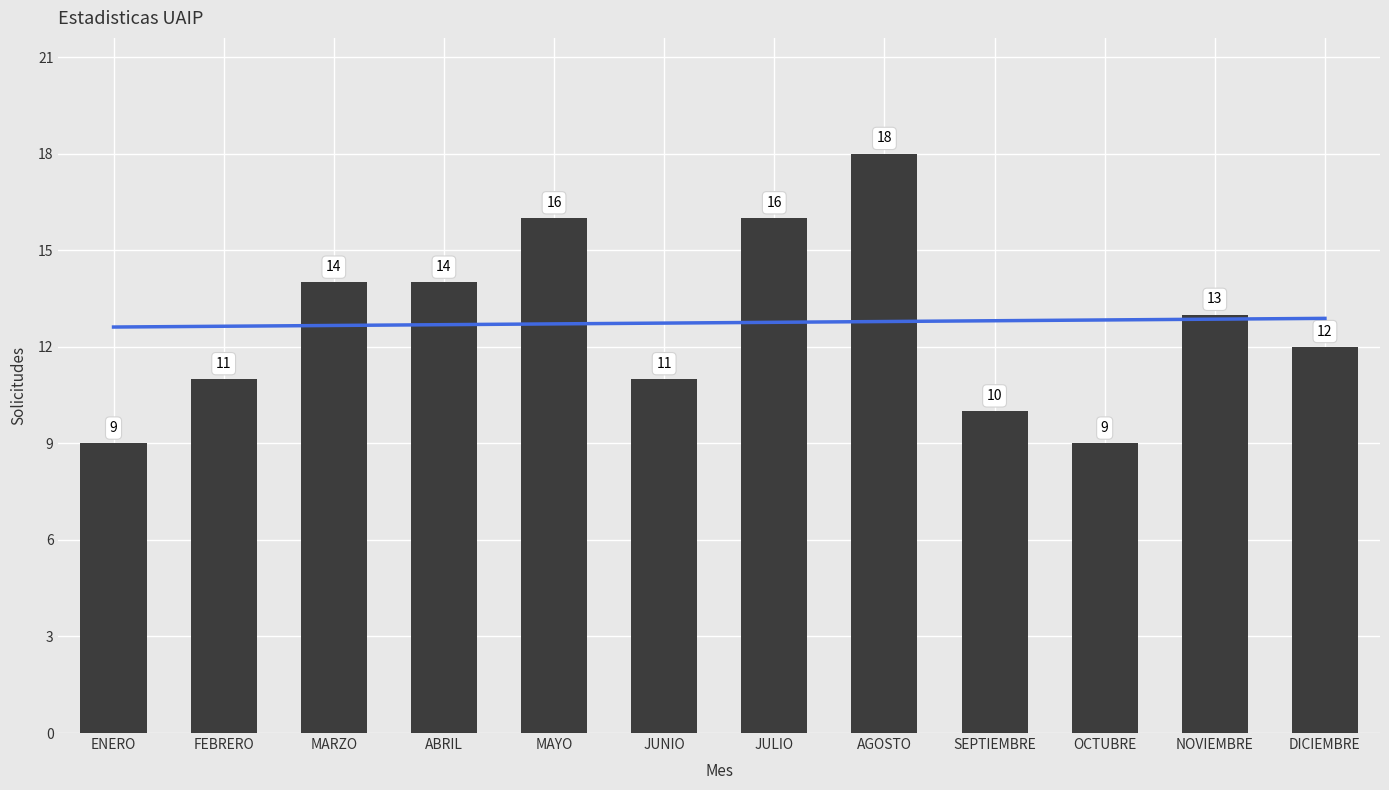

What is the difference between the second highest and minimum values?

7